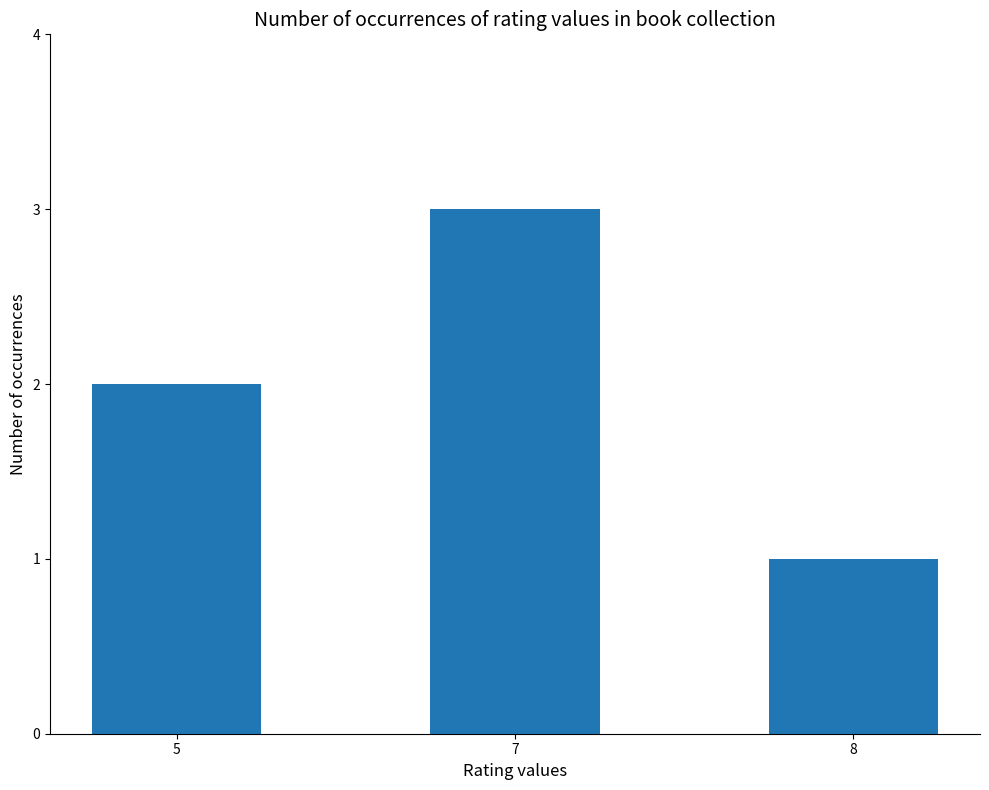

Does the chart contain any negative values?

No